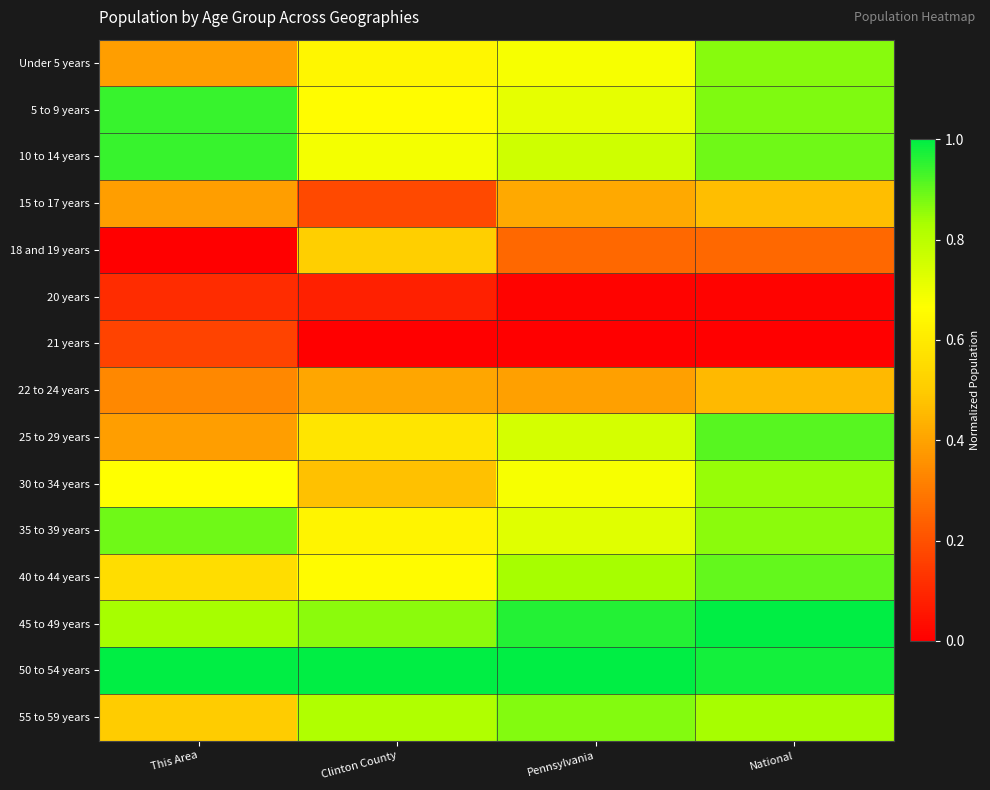

Reading left to right, list all the values displayed in this chart.

Under 5 years: This Area=0.4	Clinton County=0.6	Pennsylvania=0.7	National=0.9
5 to 9 years: This Area=0.9	Clinton County=0.7	Pennsylvania=0.7	National=0.9
10 to 14 years: This Area=0.9	Clinton County=0.7	Pennsylvania=0.8	National=0.9
15 to 17 years: This Area=0.4	Clinton County=0.2	Pennsylvania=0.4	National=0.5
18 and 19 years: This Area=0.0	Clinton County=0.5	Pennsylvania=0.3	National=0.3
20 years: This Area=0.1	Clinton County=0.1	Pennsylvania=0.0	National=0.0
21 years: This Area=0.2	Clinton County=0.0	Pennsylvania=0.0	National=0.0
22 to 24 years: This Area=0.3	Clinton County=0.4	Pennsylvania=0.4	National=0.5
25 to 29 years: This Area=0.4	Clinton County=0.6	Pennsylvania=0.7	National=0.9
30 to 34 years: This Area=0.7	Clinton County=0.5	Pennsylvania=0.7	National=0.9
35 to 39 years: This Area=0.9	Clinton County=0.6	Pennsylvania=0.7	National=0.9
40 to 44 years: This Area=0.6	Clinton County=0.7	Pennsylvania=0.8	National=0.9
45 to 49 years: This Area=0.8	Clinton County=0.9	Pennsylvania=1.0	National=1.0
50 to 54 years: This Area=1.0	Clinton County=1.0	Pennsylvania=1.0	National=1.0
55 to 59 years: This Area=0.5	Clinton County=0.8	Pennsylvania=0.9	National=0.8